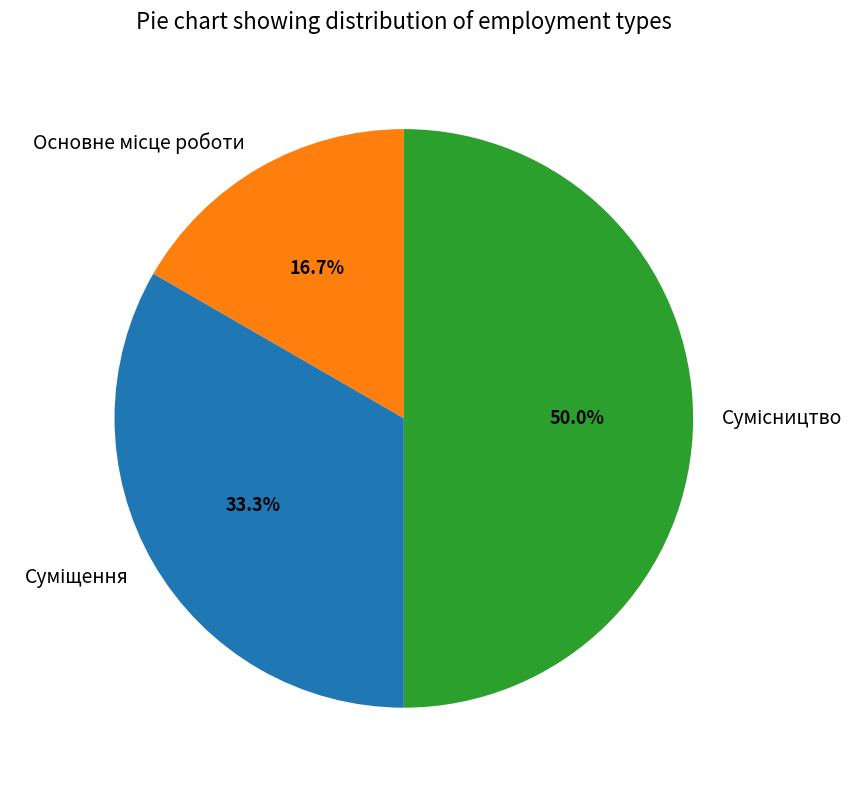

Does Сумісництво account for over 50% of the chart?

No